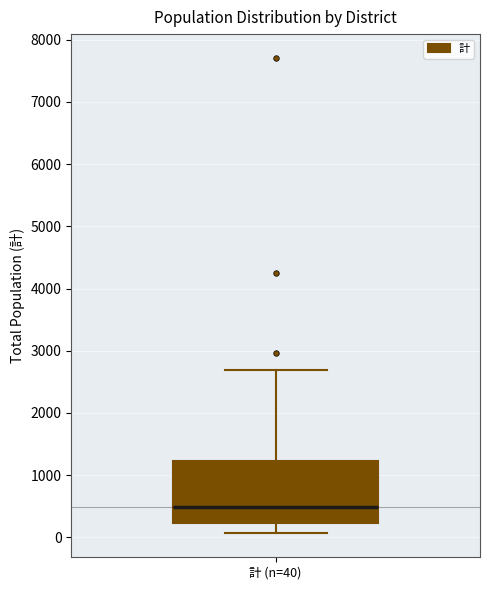

Read this box plot against the y-axis: the position of the median line, the range covered by the box, and the ends of both whiskers. The values are not printed on the chart, so give them approximately, as read against the axis.

median 500, box 200 to 1200, whiskers 100 to 2700